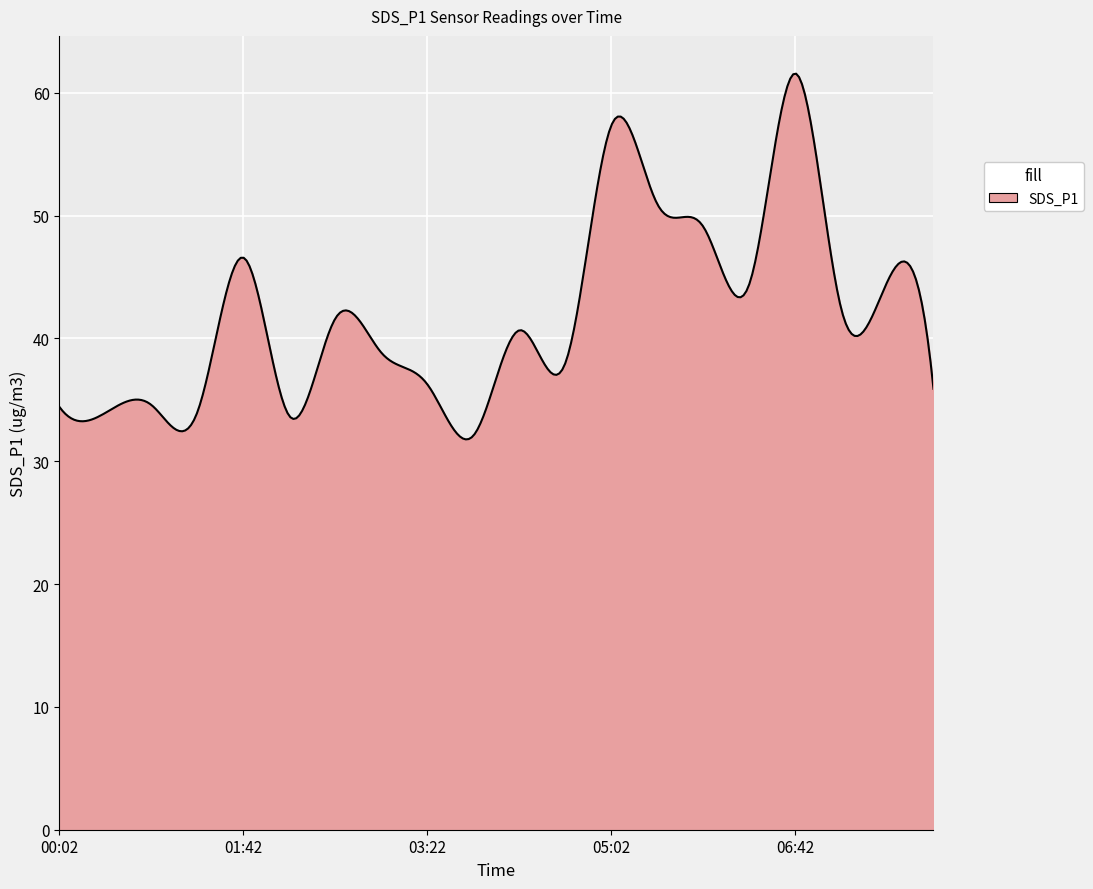

What is the minimum value shown in the chart?

31.8